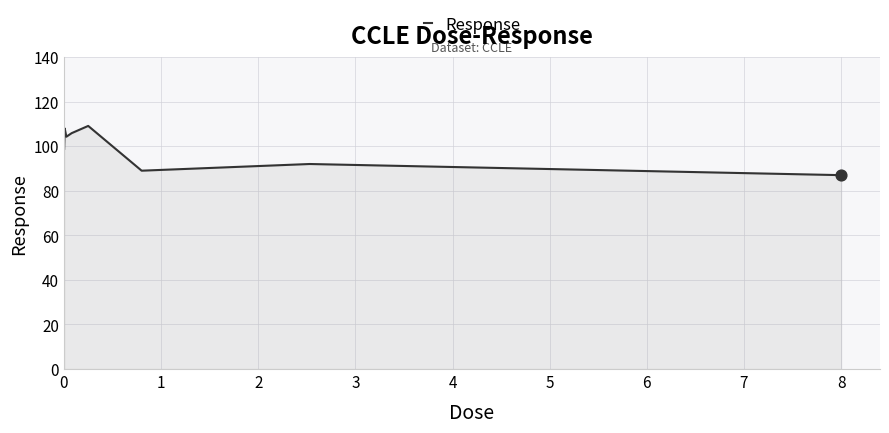

How many interior local peaks (higher than both neighbors) does the data have?

3